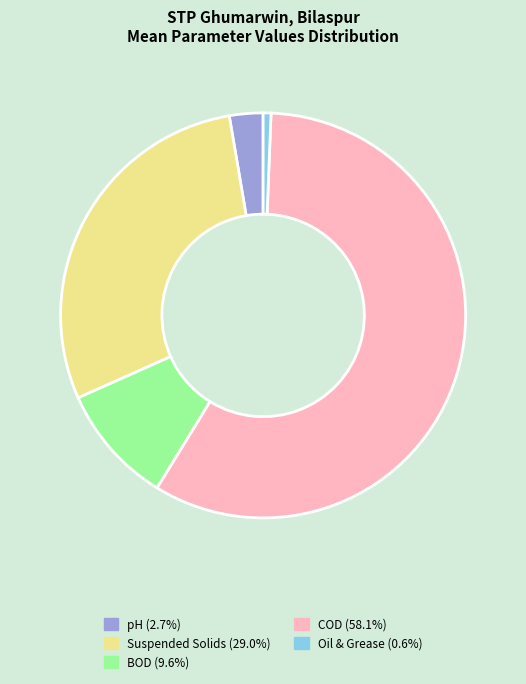

Do COD and Suspended Solids together represent more than half of the pie?

Yes